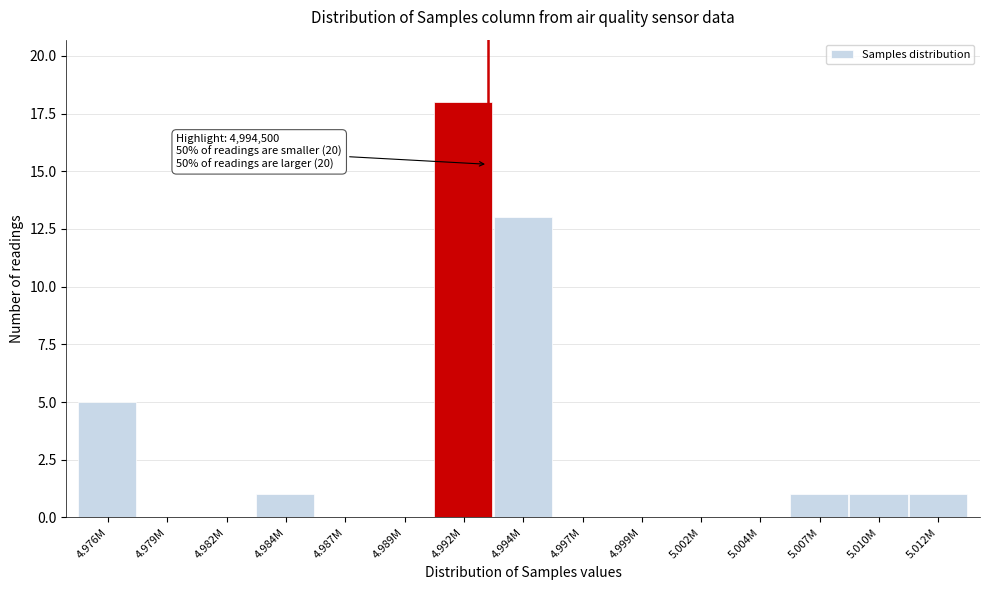

Reading left to right, what are all the values shown in this chart?

4.976M=5	4.979M=0	4.982M=0	4.984M=1	4.987M=0	4.989M=0	4.992M=18	4.994M=13	4.997M=0	4.999M=0	5.002M=0	5.004M=0	5.007M=1	5.010M=1	5.012M=1